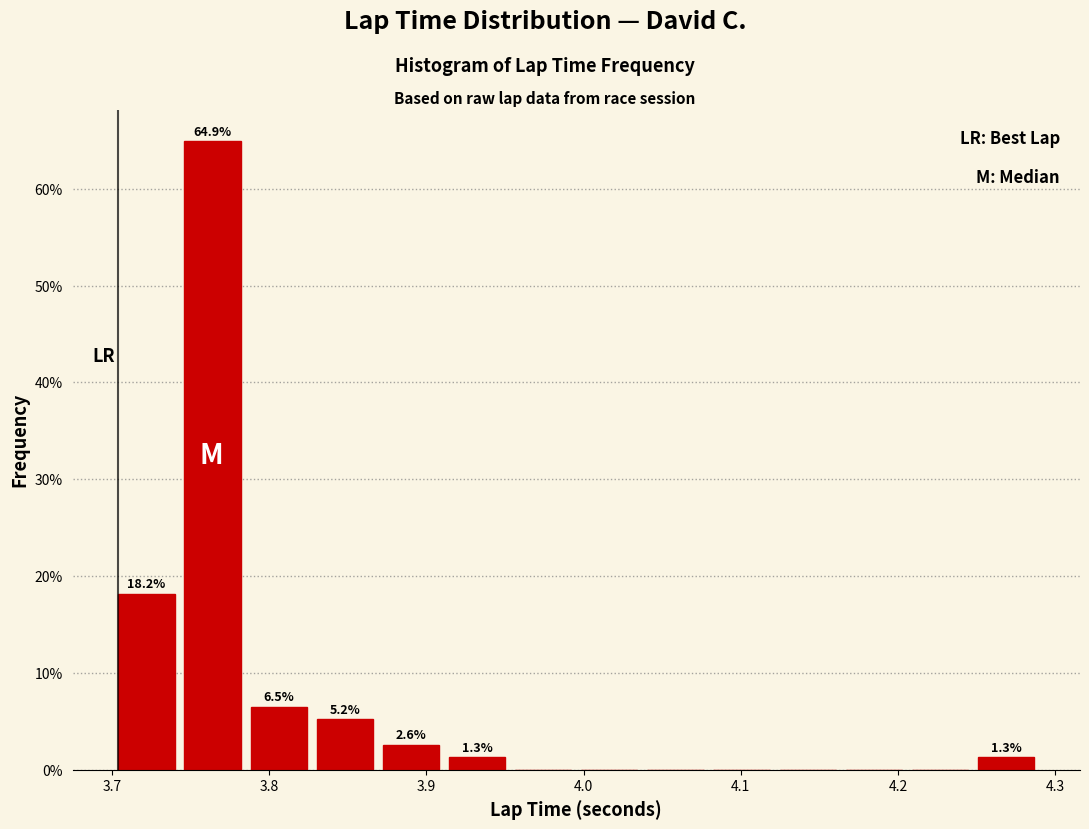

Which range on the x-axis has the tallest bar?

3.75 to 3.79